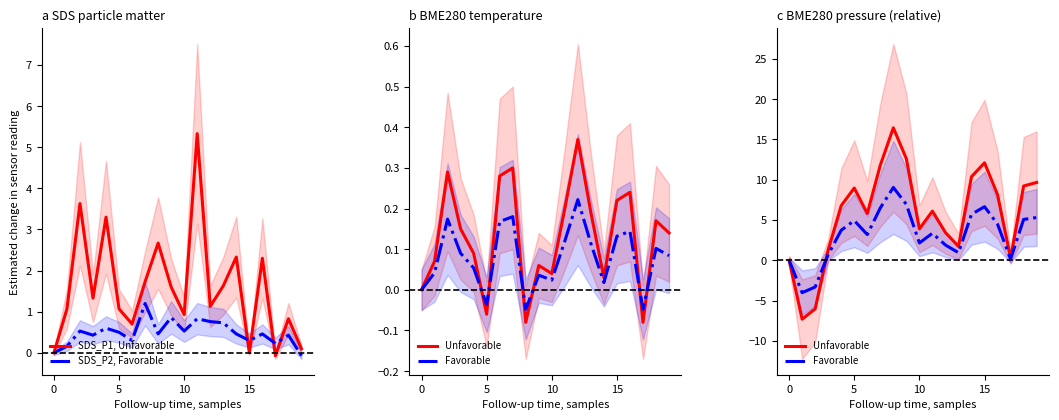

How many times do SDS_P2, Favorable and SDS_P1, Unfavorable cross each other?

4